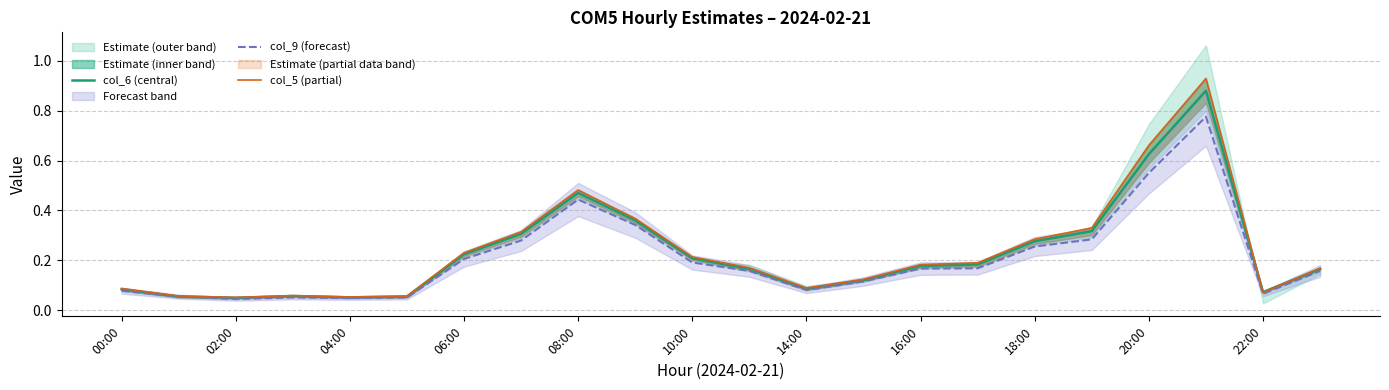

Which series has the largest range (max minus min)?

col_5 (partial)